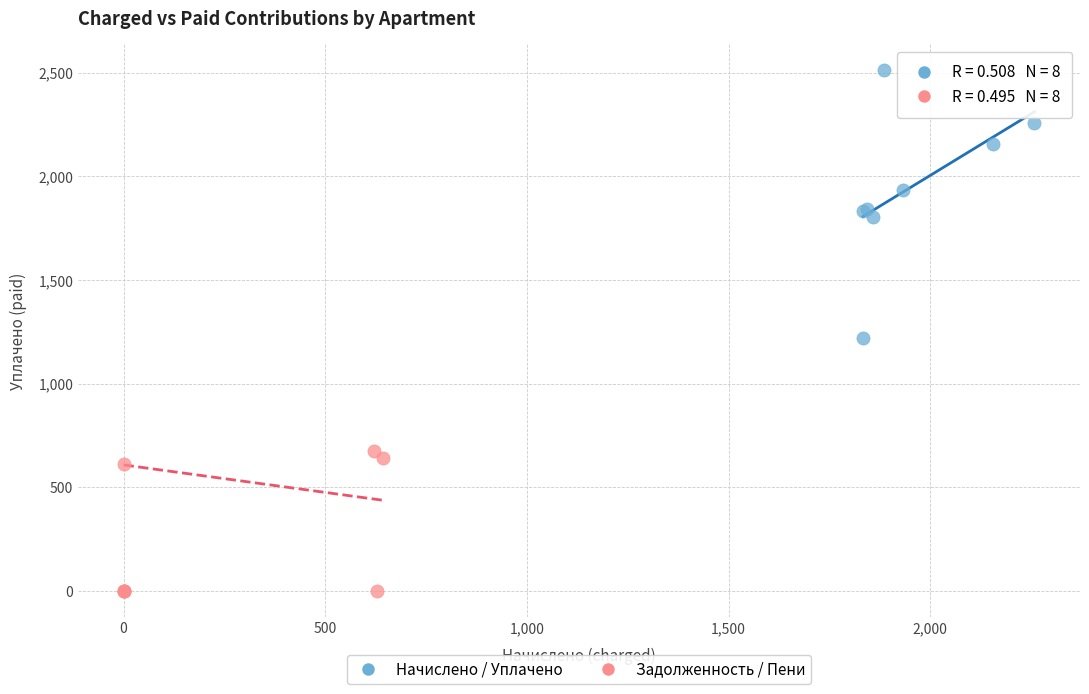

Which series reaches the maximum Y coordinate?

Начислено / Уплачено